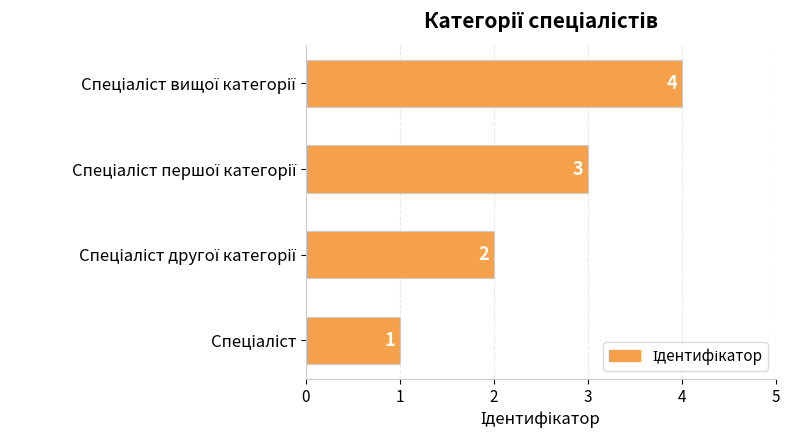

What is the maximum value shown in the chart?

4